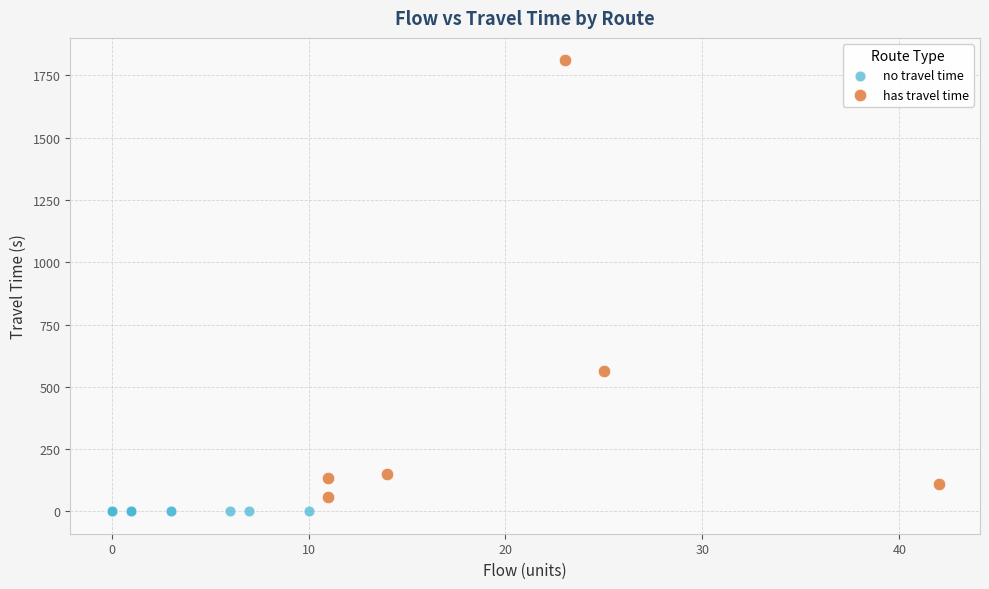

Which series reaches the maximum Y coordinate?

has travel time